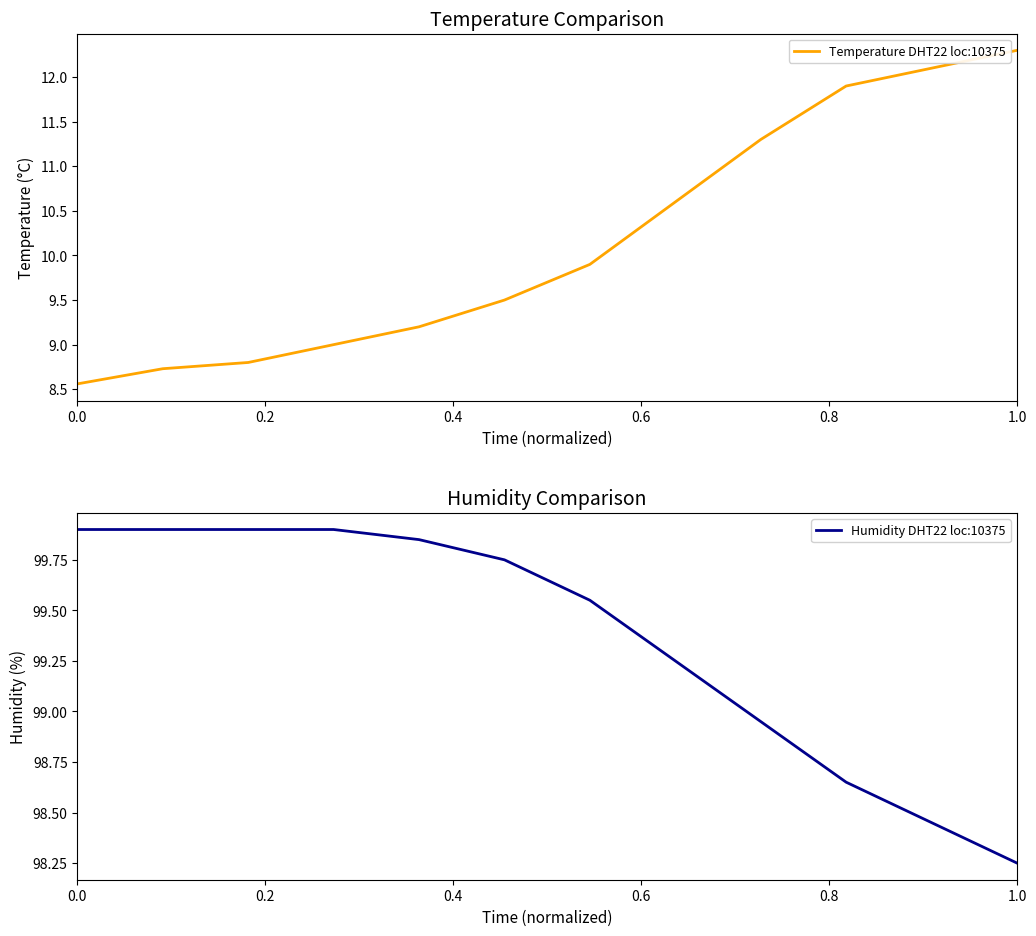

How many data points in Temperature DHT22 loc:10375 are above 9?

8